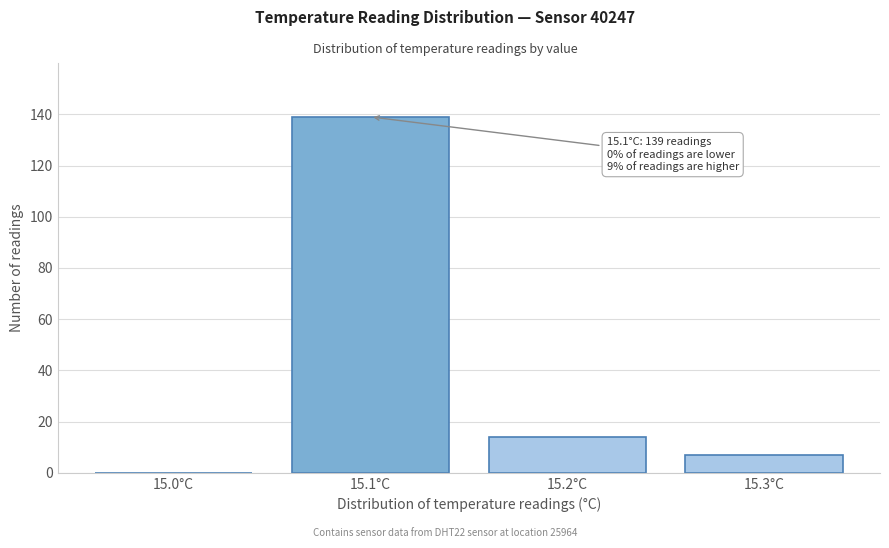

Reading left to right, extract all data points from this chart.

15.0°C=0	15.1°C=139	15.2°C=14	15.3°C=7